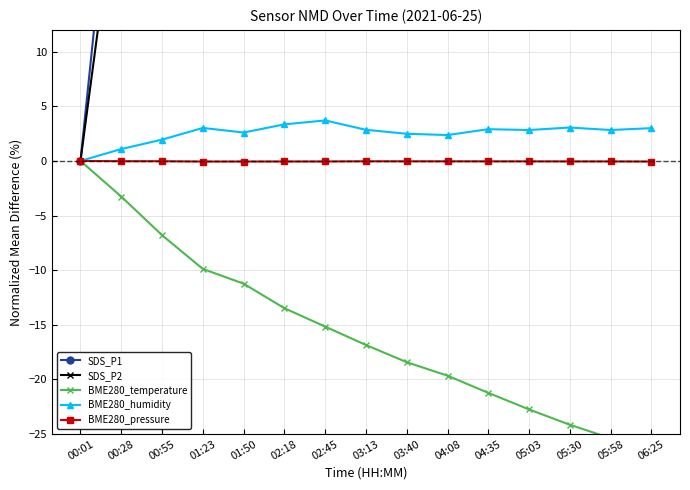

What is the sum of the BME280_pressure values at 01:50 and 06:25?

-0.1